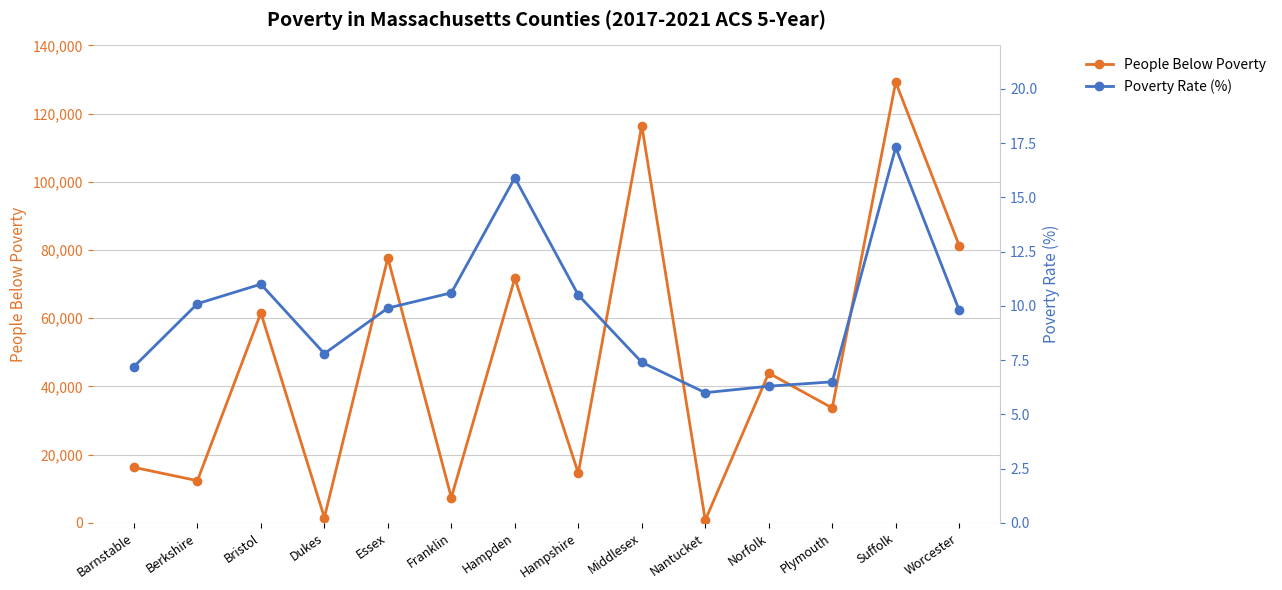

What is the difference between the Poverty Rate (%) values at Hampshire and Hampden?

5.4